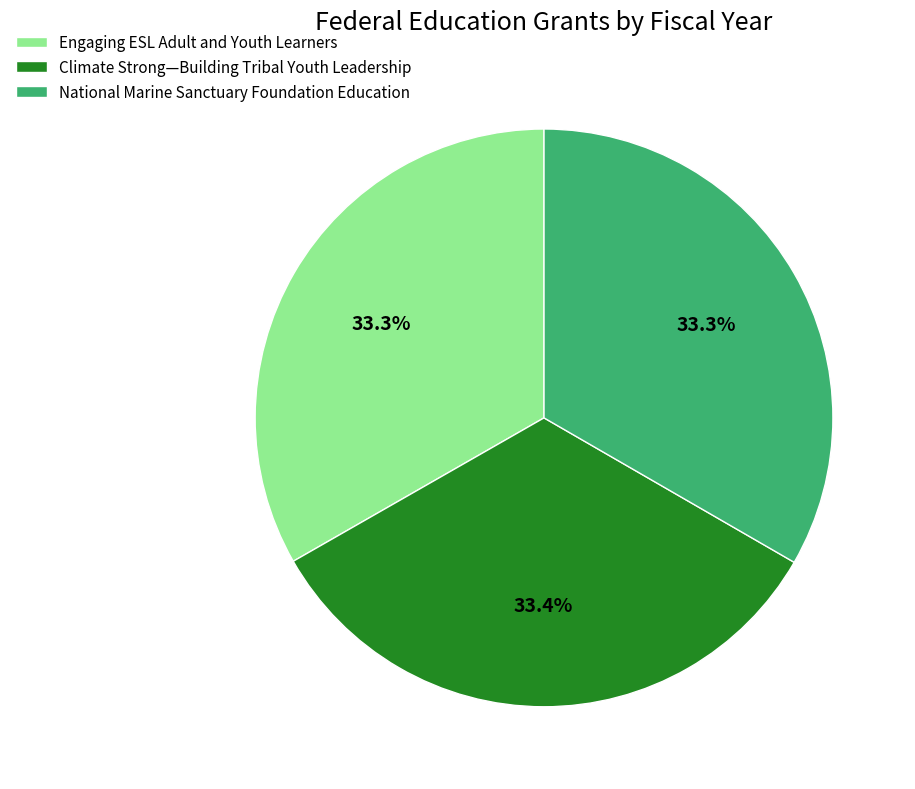

Do National Marine Sanctuary Foundation Education and Climate Strong—Building Tribal Youth Leadership together represent more than half of the pie?

Yes